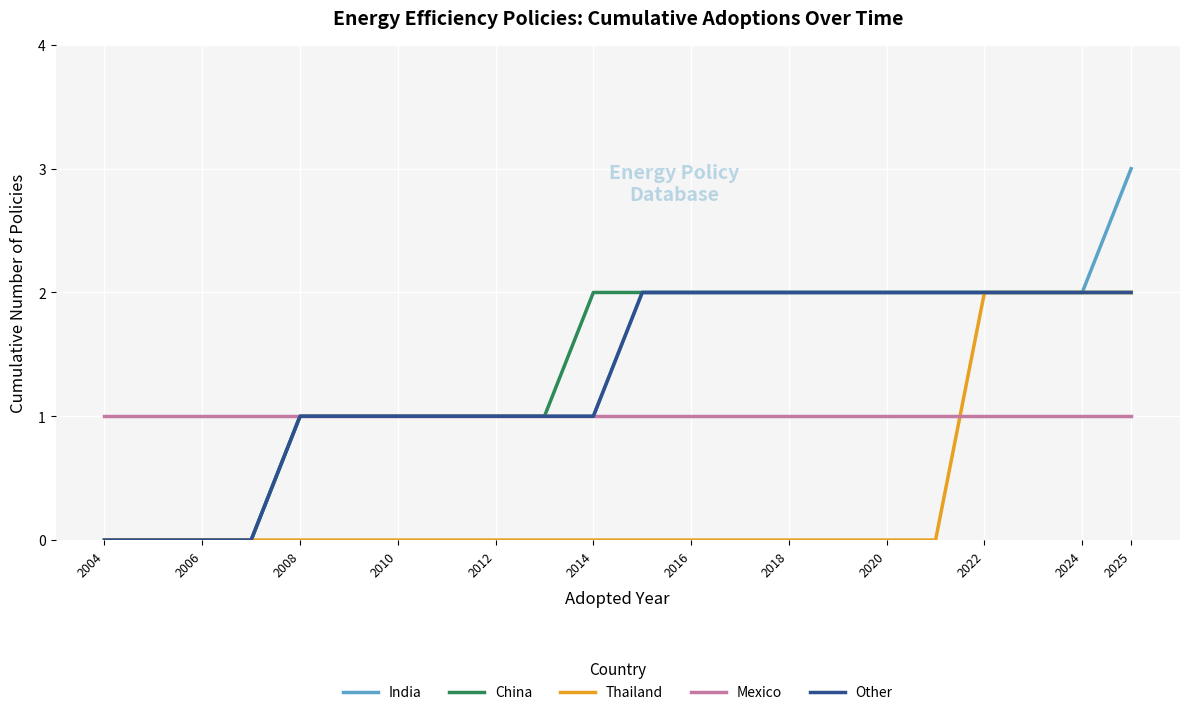

Which series has the largest range (max minus min)?

India